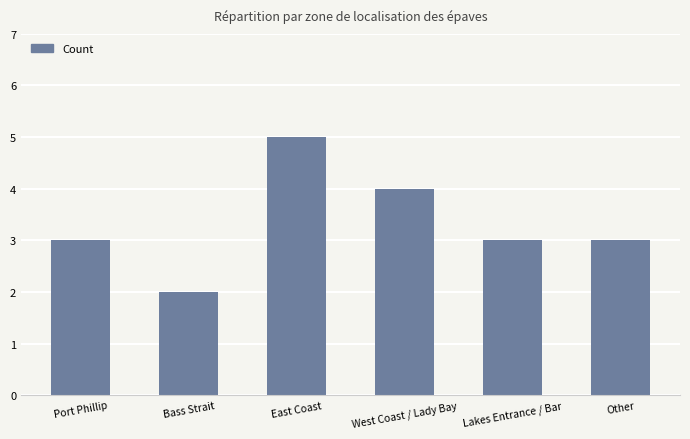

What is the average value?

3